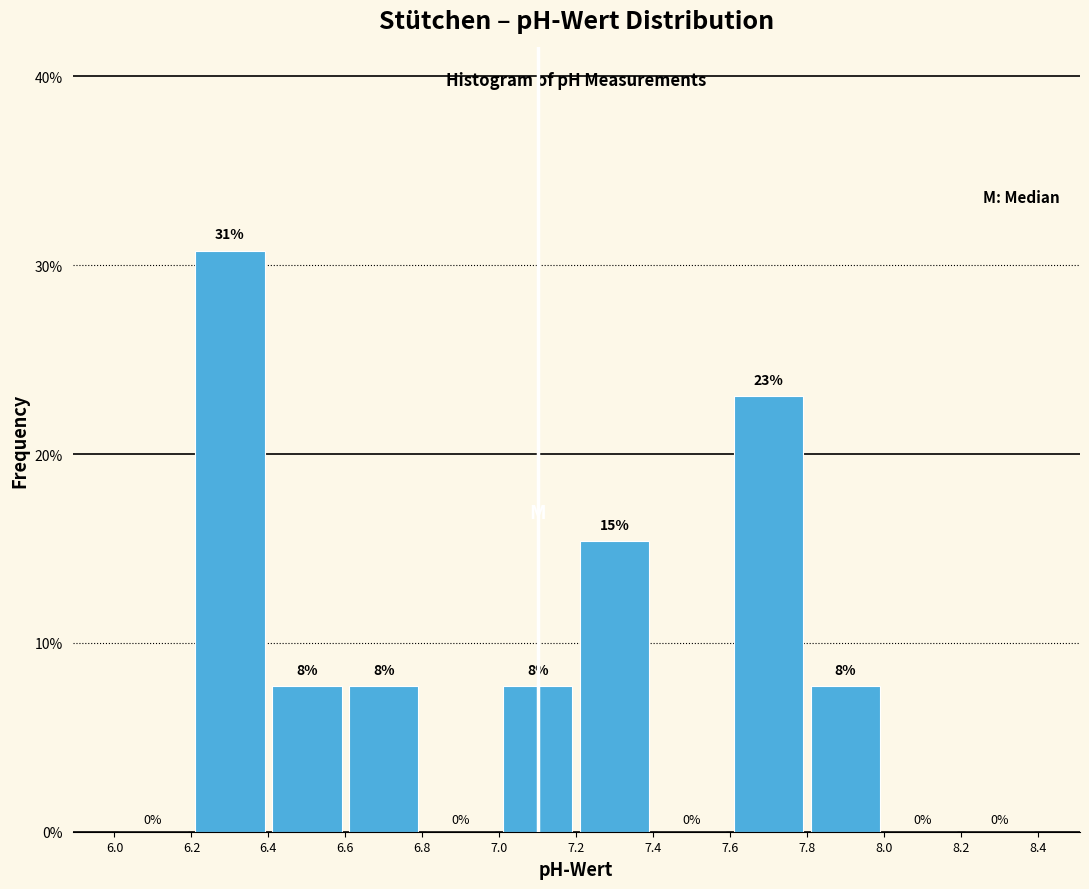

Which range on the x-axis has the tallest bar?

6.2 to 6.4